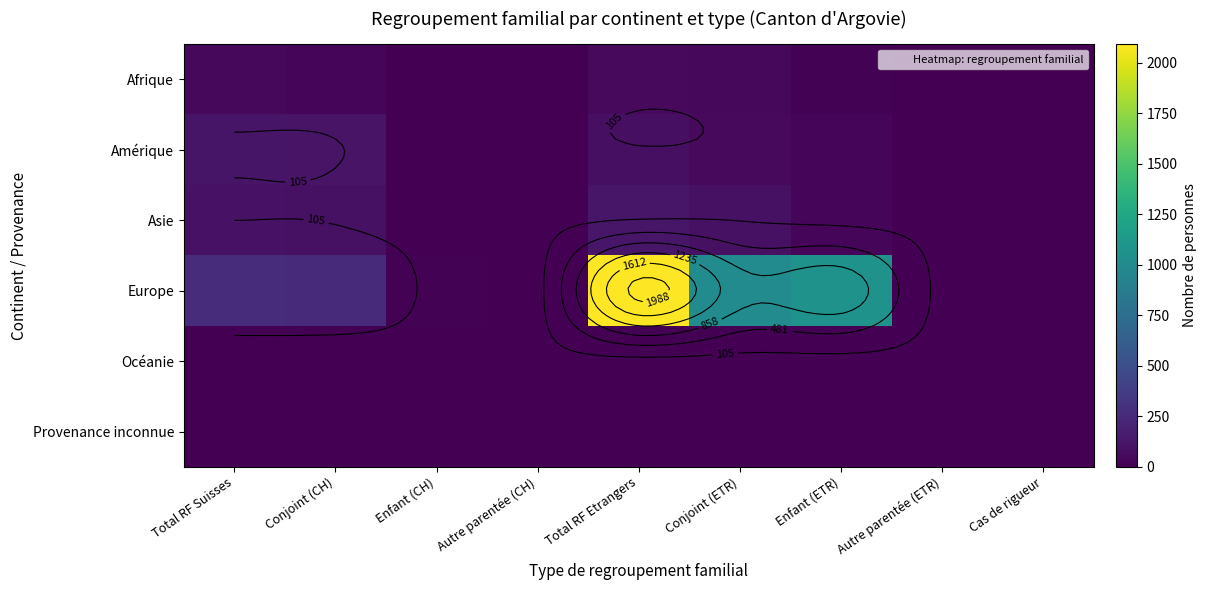

At which label does Amérique first exceed 27?

Total RF Suisses